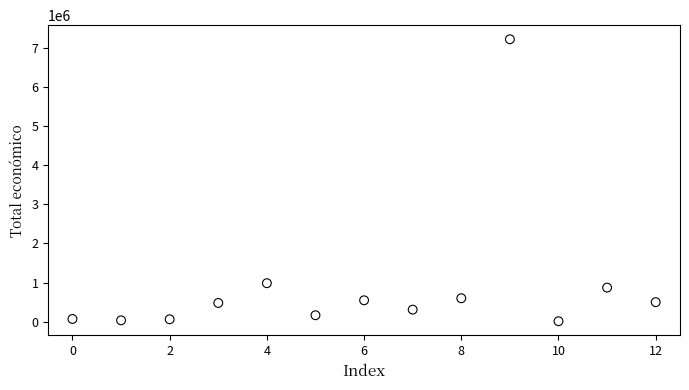

What Y value in the scatter plot is closest to 3617362?

984755